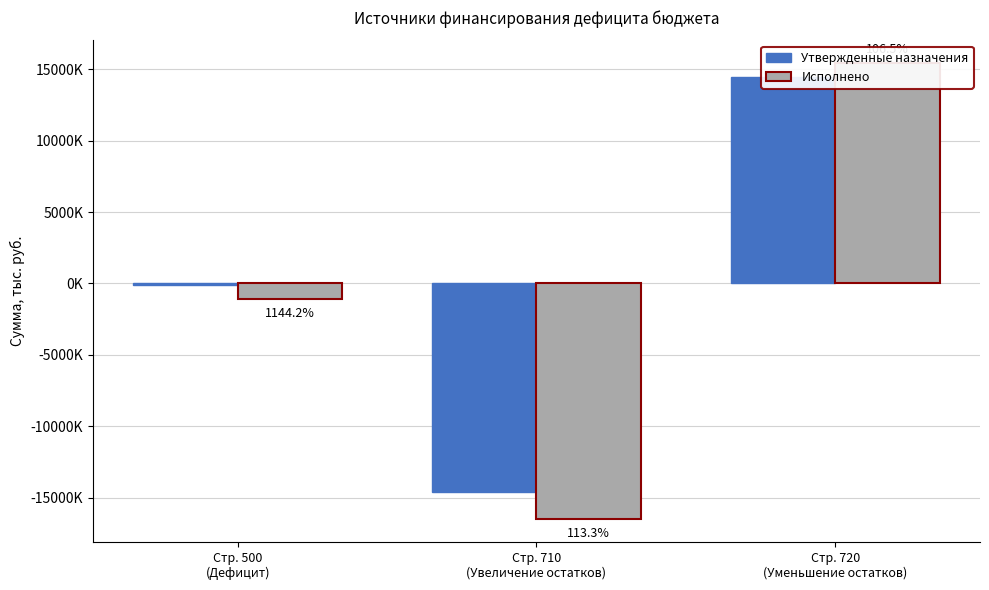

At which category is the sum across all series the highest?

Стр. 720
(Уменьшение остатков)